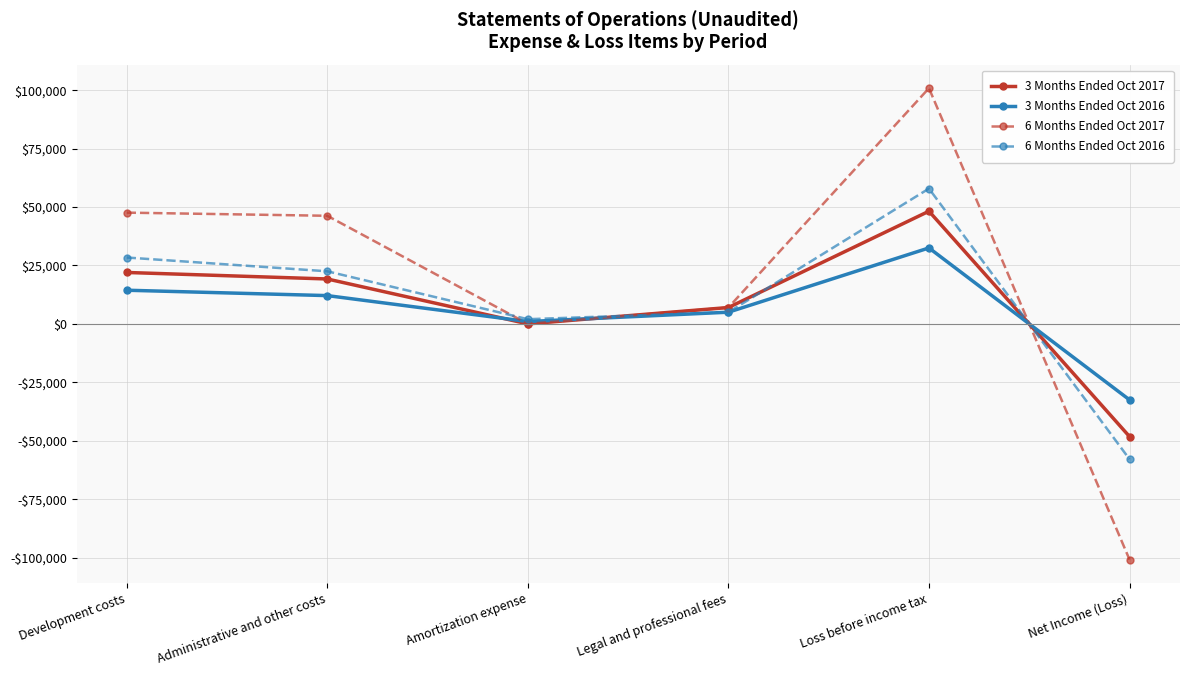

What is the label of the 3rd point from the left?

Amortization expense